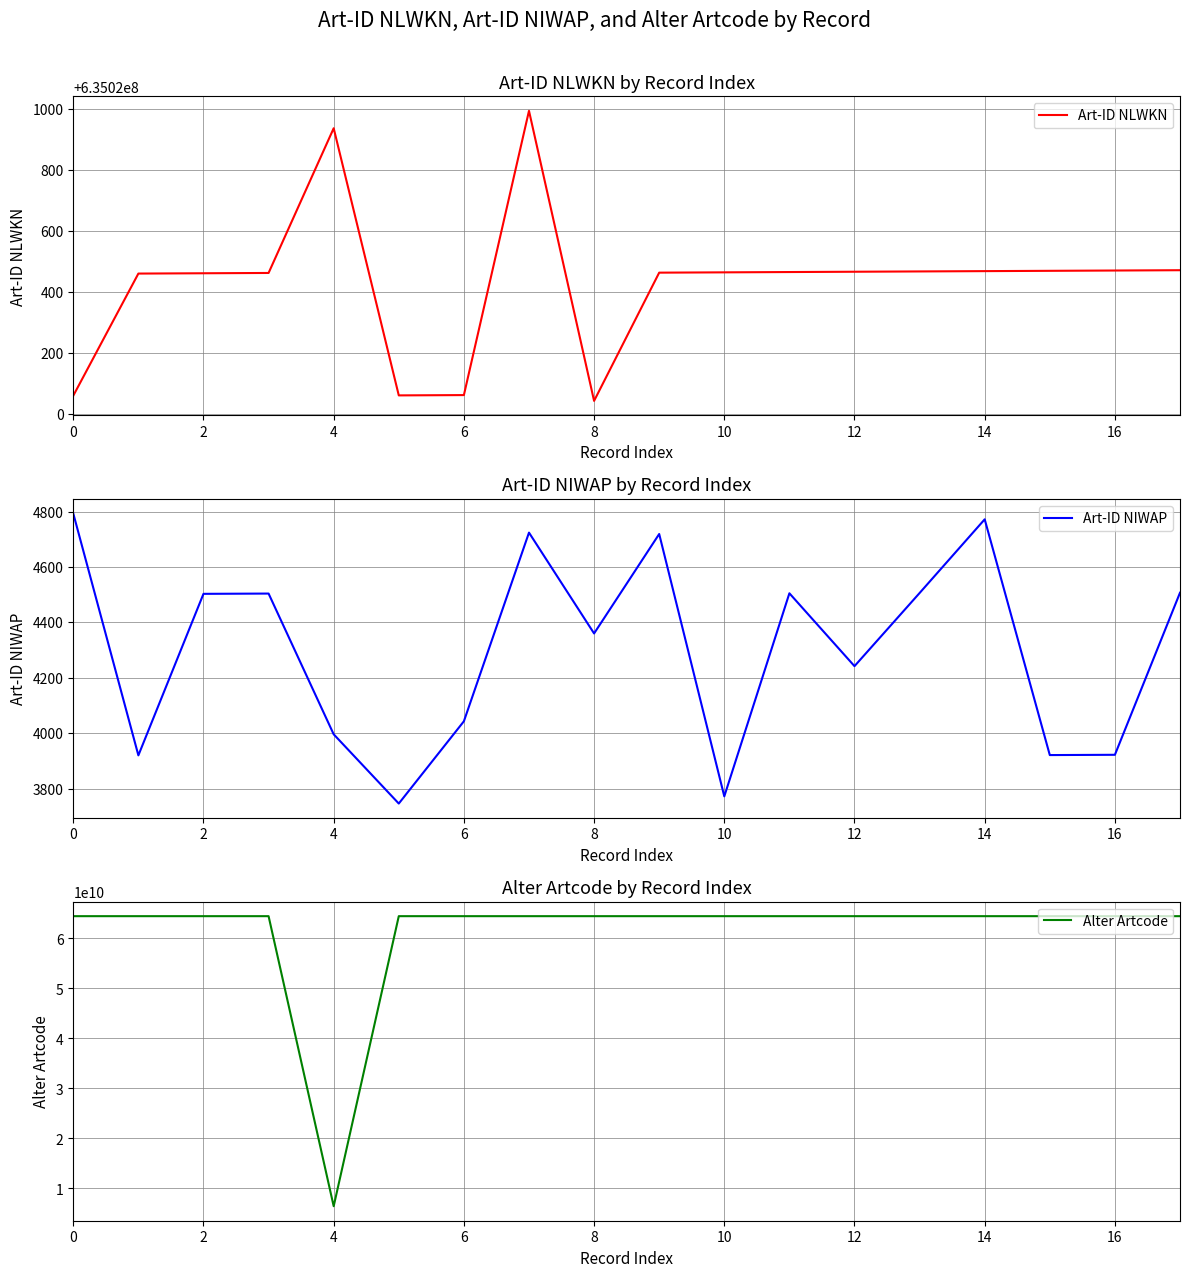

True or false: Art-ID NIWAP has a value of 2494 at 14.

False